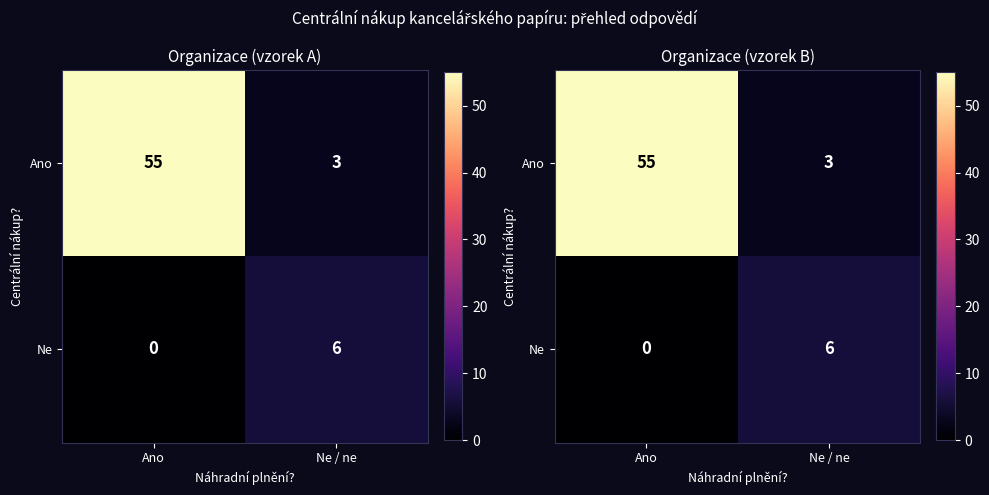

What is the sum of all Ne values?

6